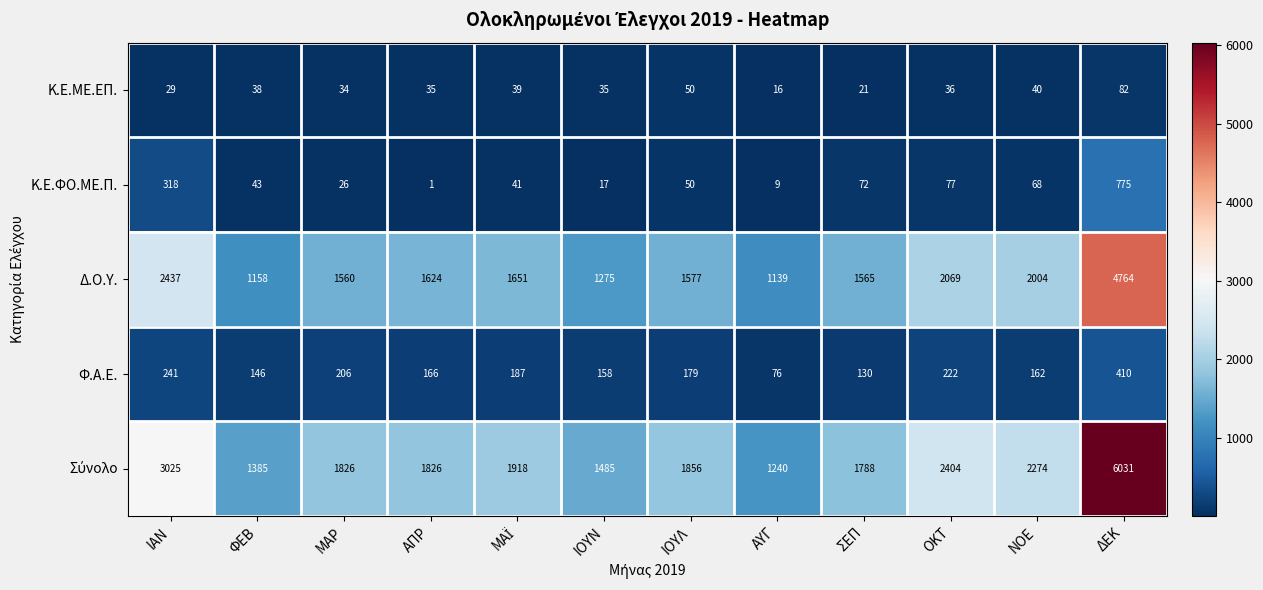

What is the spread (max minus min) of values at ΟΚΤ?

2368